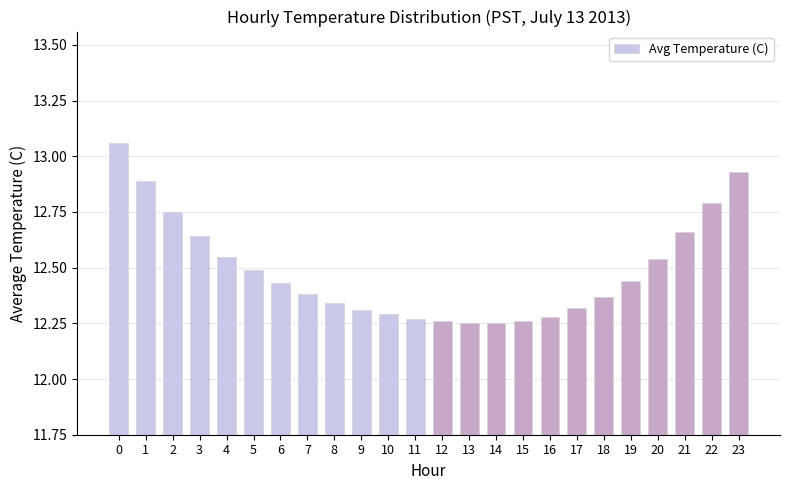

How many series are shown in this chart?

1